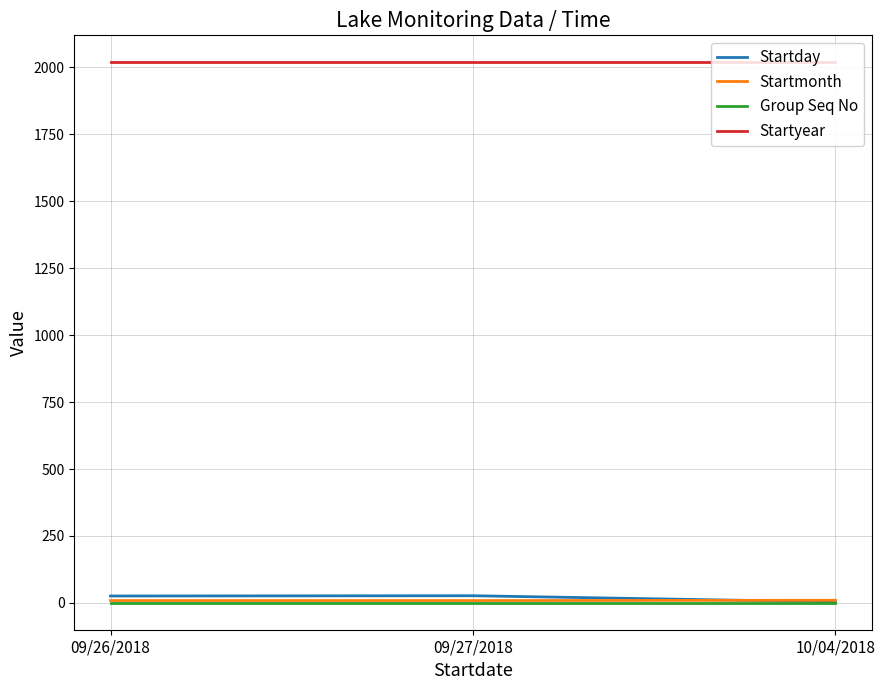

What is the sum of all Startday values?

57